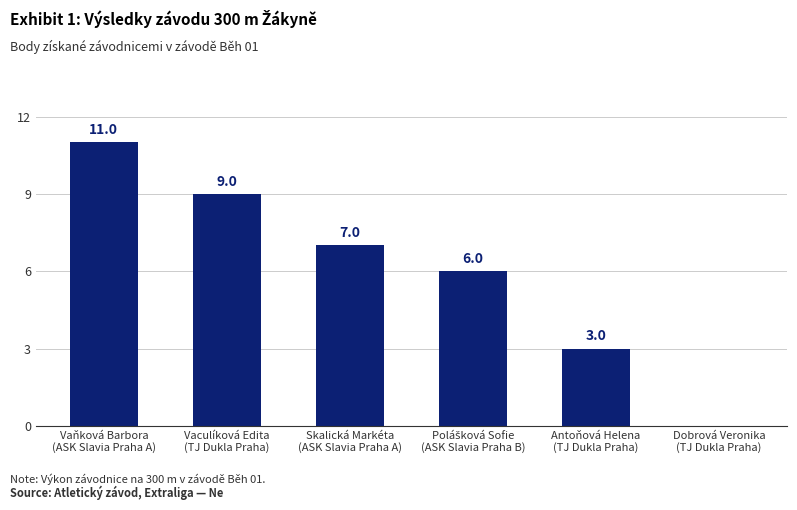

What is the average value?

6